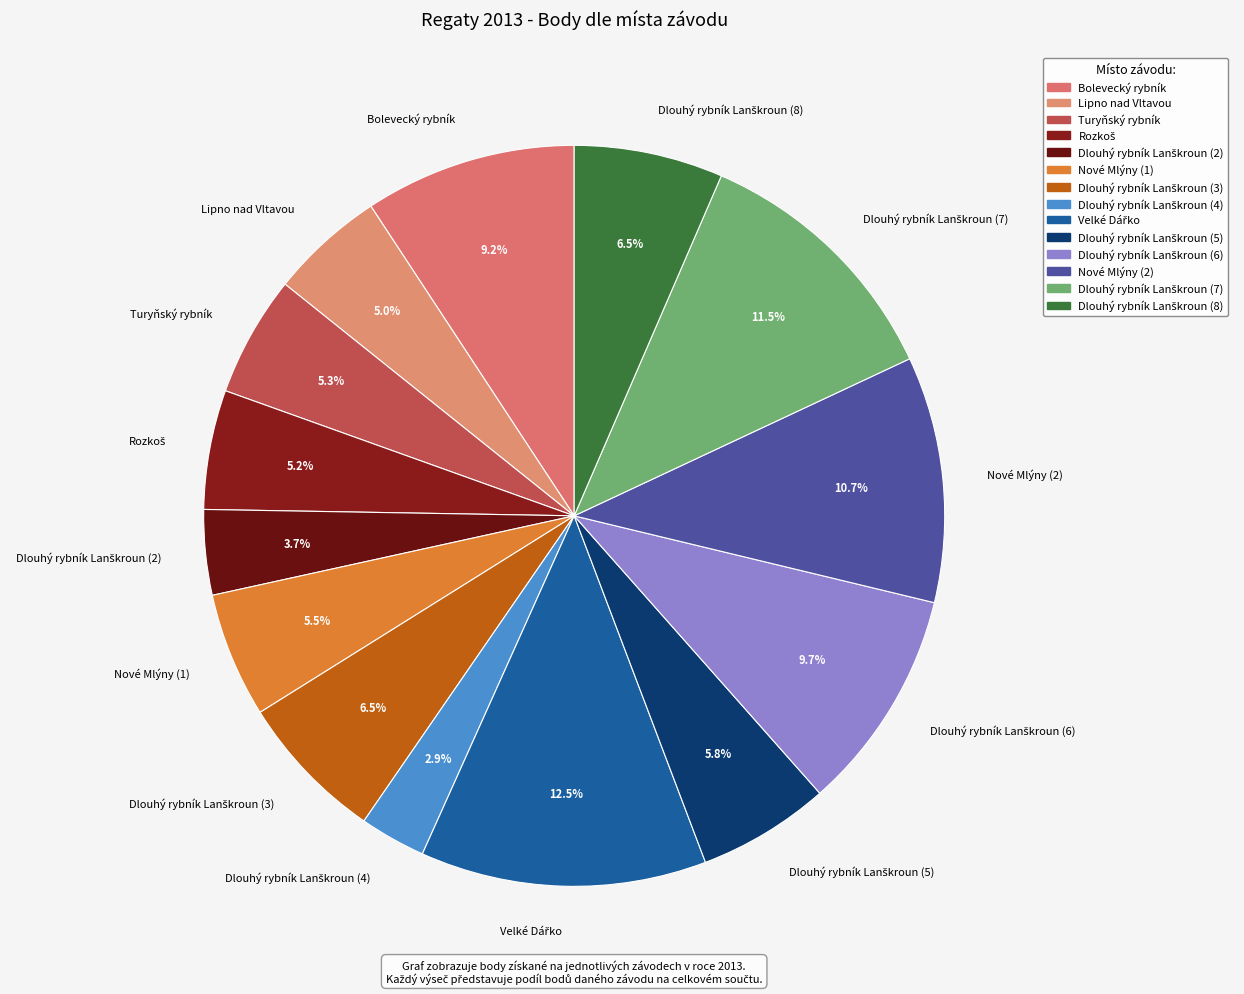

Does any single category account for the majority?

No